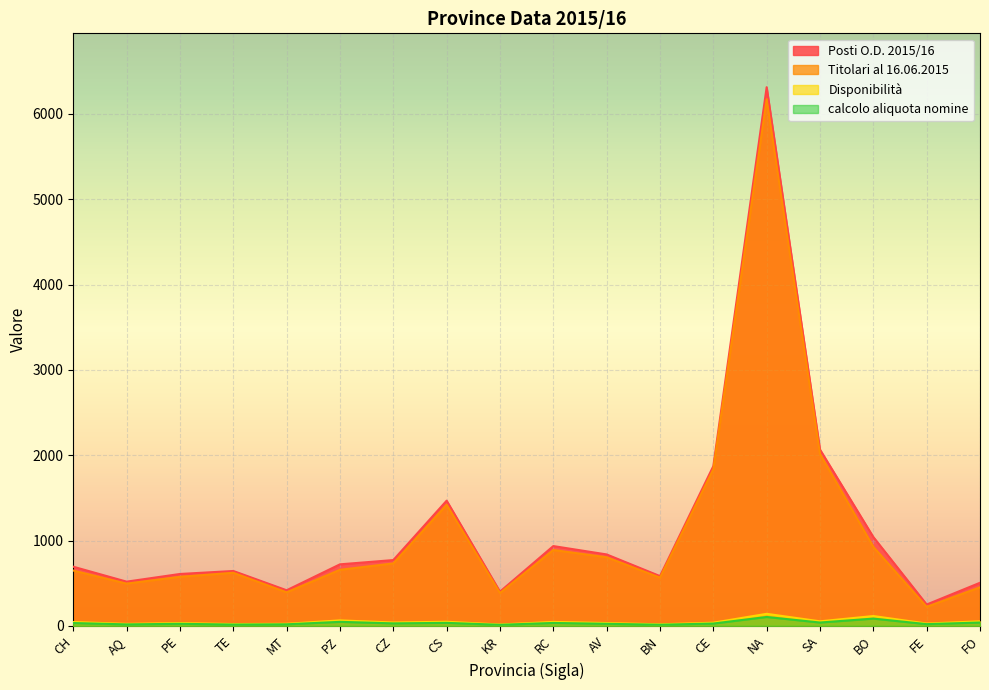

In Posti O.D. 2015/16, how many points are lower than both neighbors (excluding endpoints)?

5